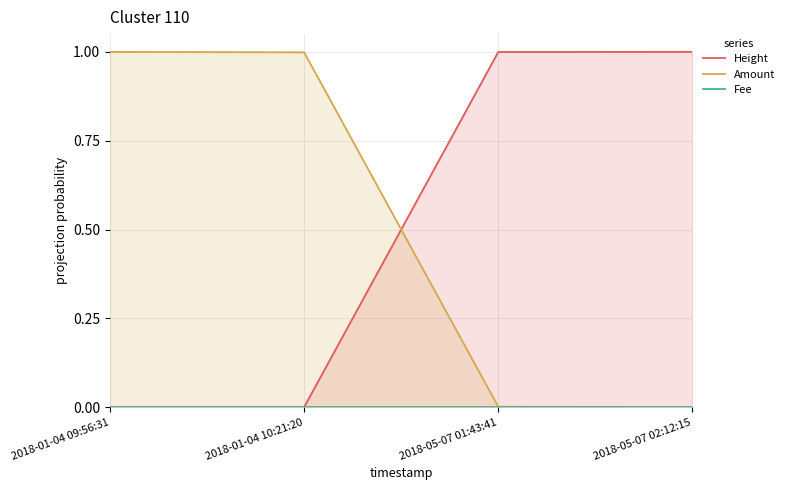

Which series changed the most between 2018-01-04 10:21:20 and 2018-05-07 01:43:41?

Height